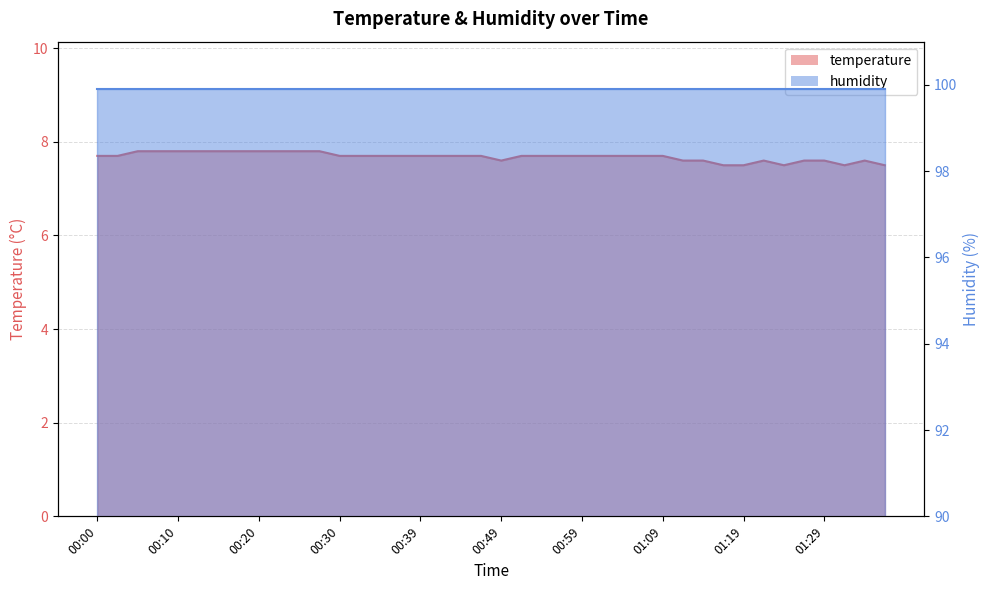

Approximately how many times larger is the value at 01:04 compared to 00:27?

1.0